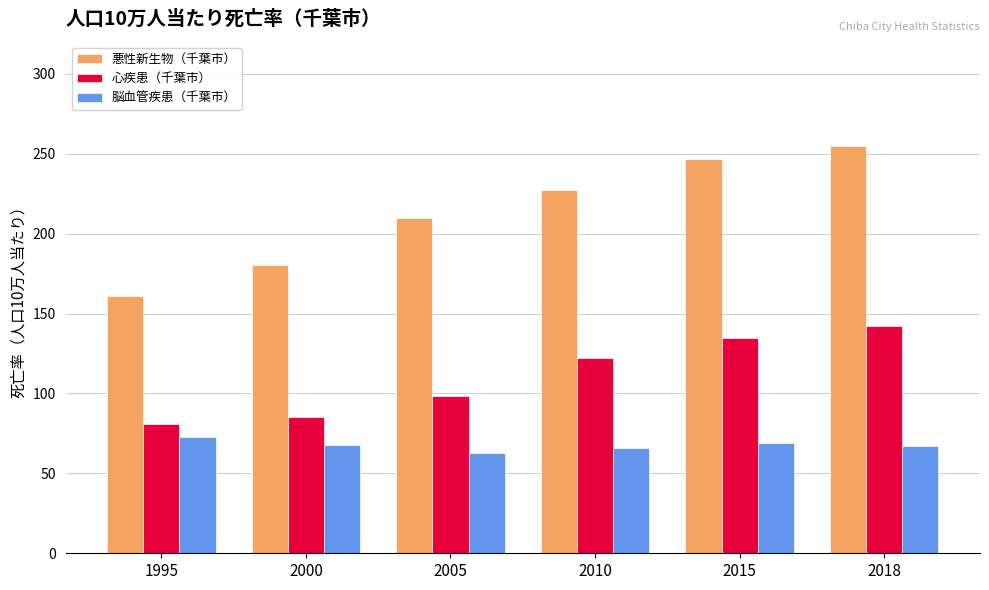

What is the lowest value of the 悪性新生物（千葉市） series?

161.2